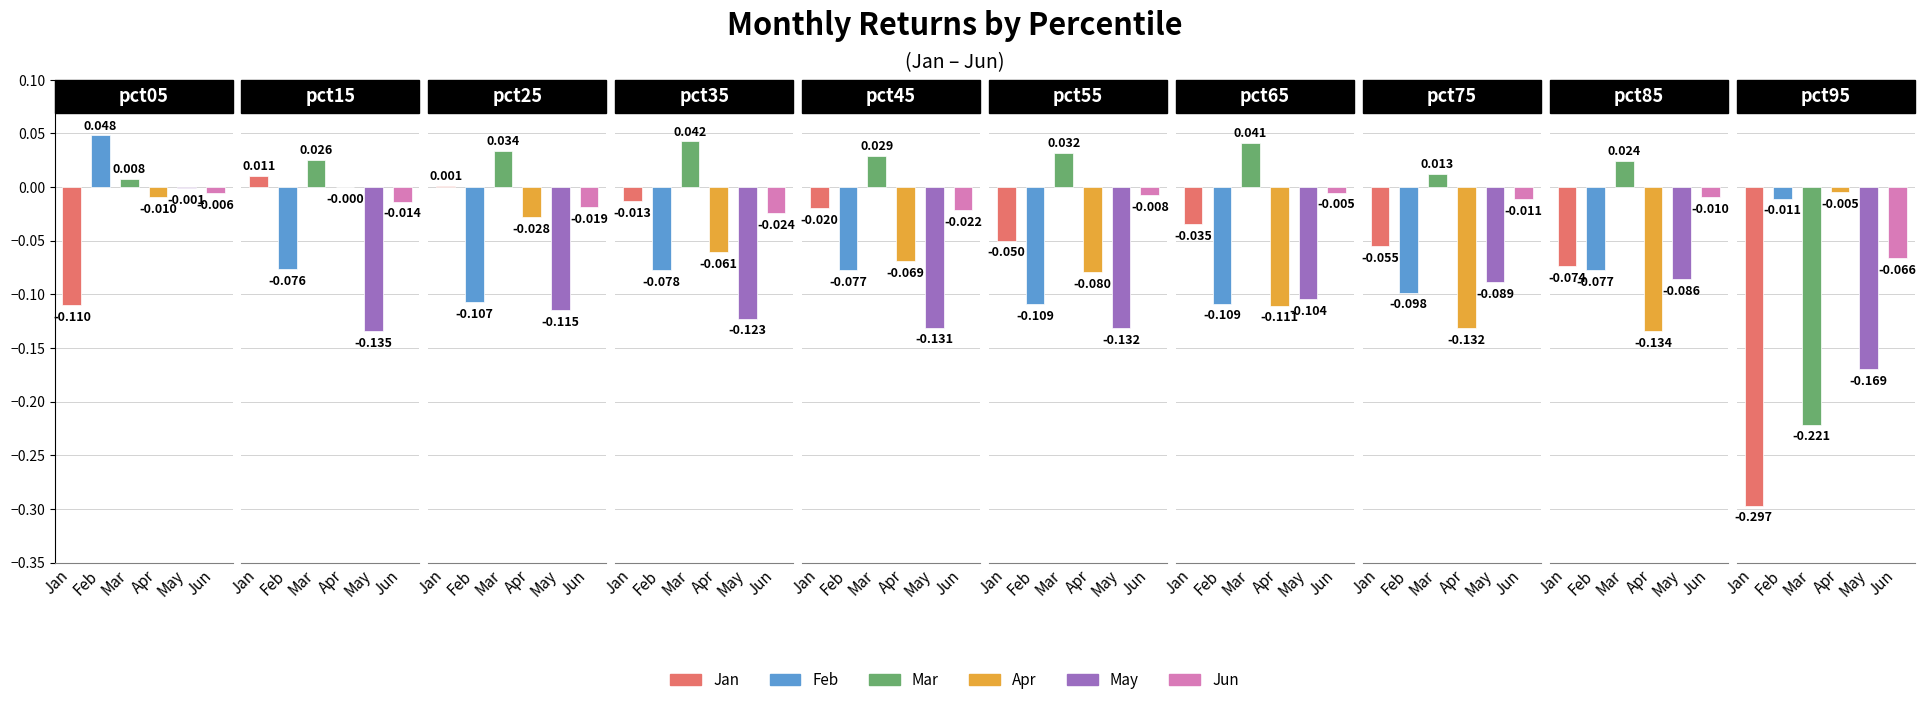

How many groups of bars are there?

10